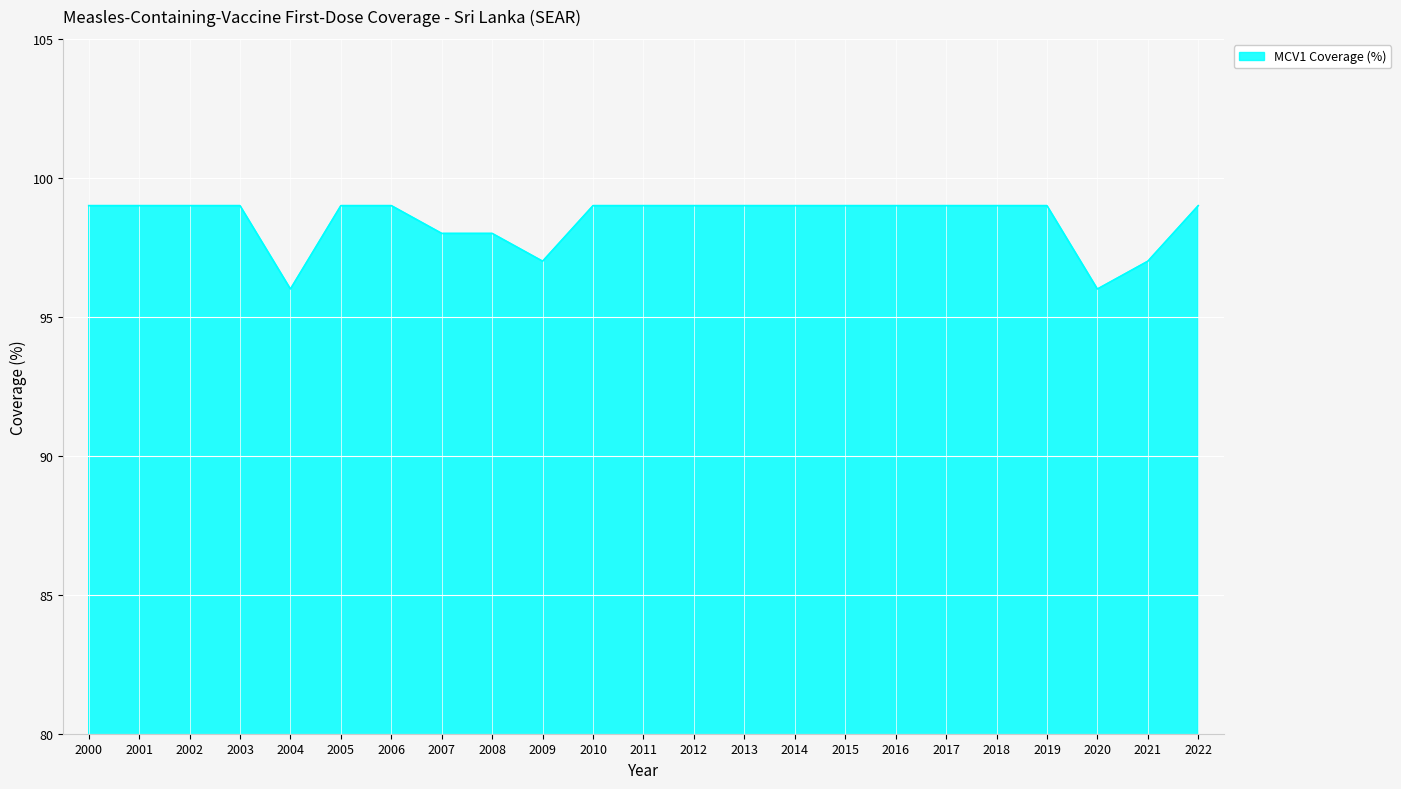

What is the difference between the maximum and minimum values?

3